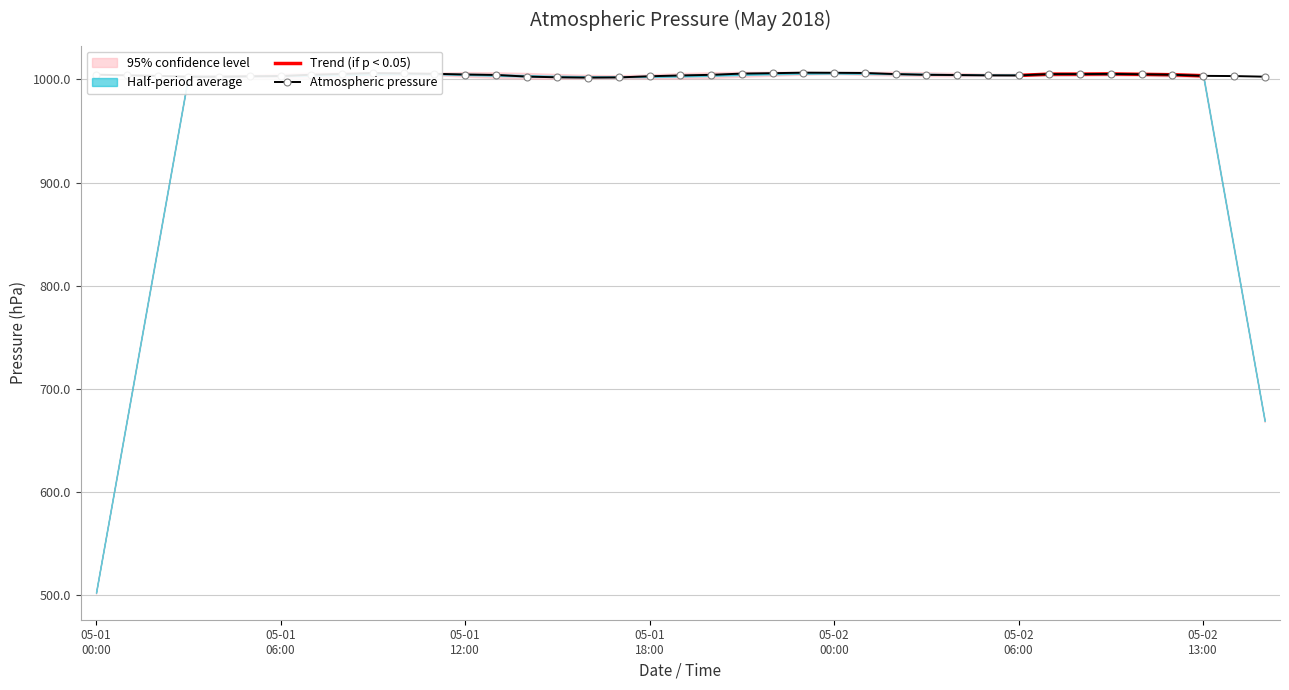

What is the smallest value displayed?

1001.8